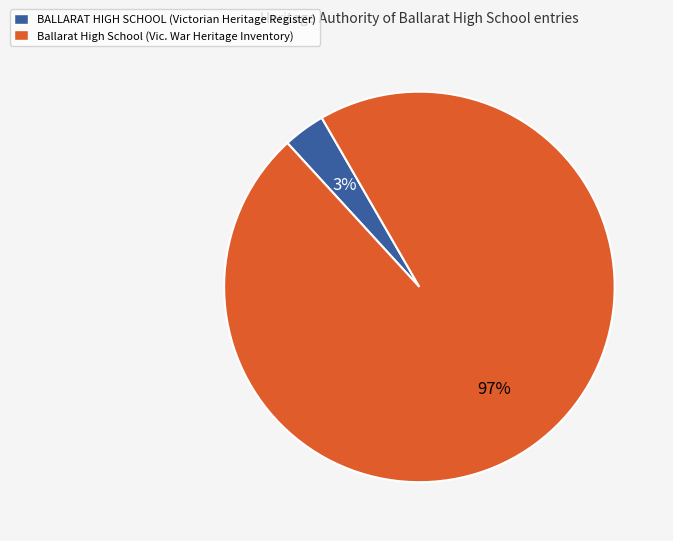

What percentage is the BALLARAT HIGH SCHOOL slice, to the nearest percent?

3%